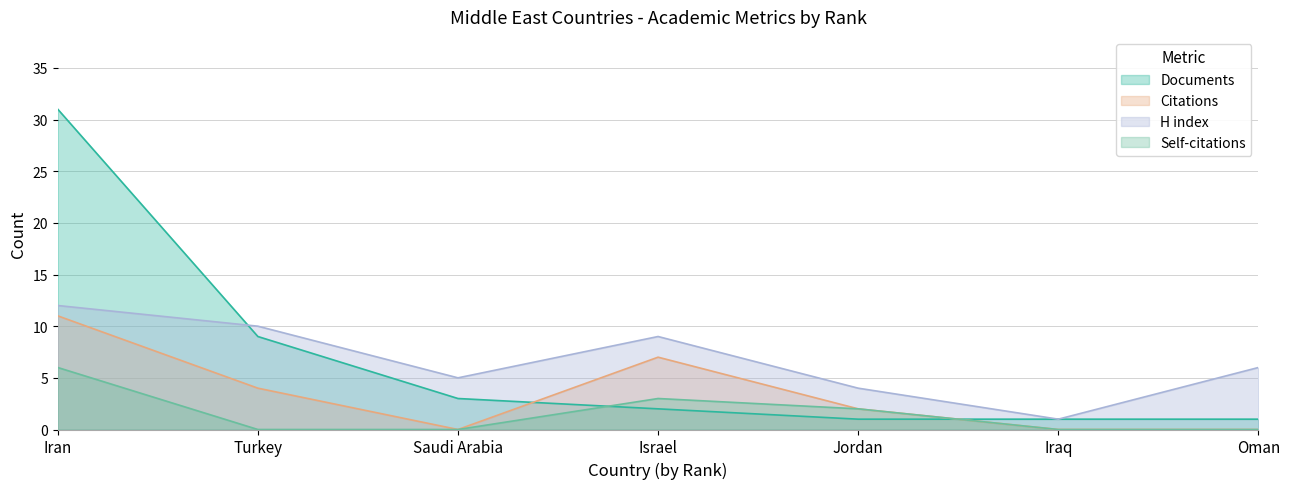

What is the minimum value for Documents?

1